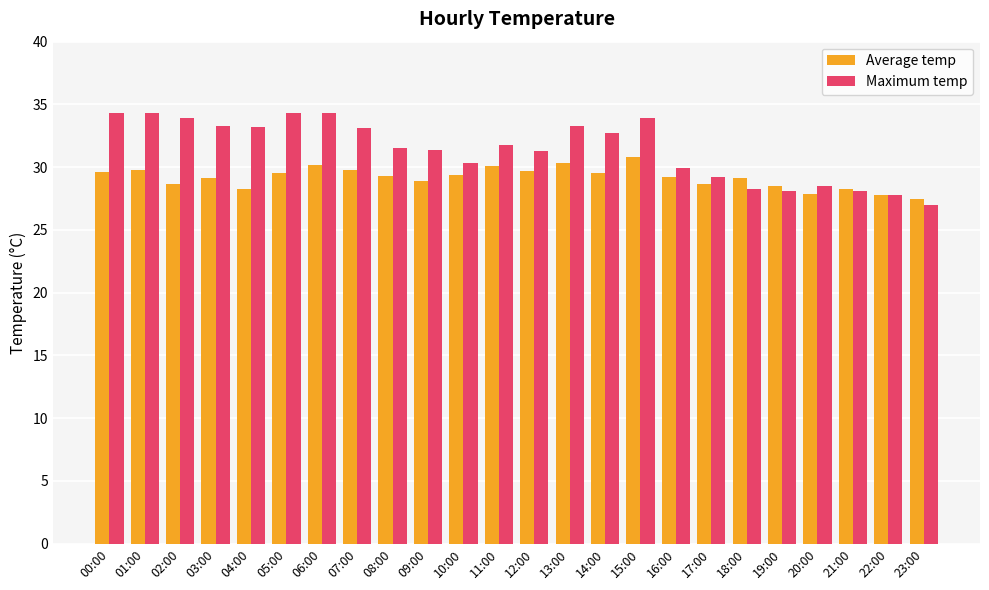

What is the label of the 21st bar from the right?

03:00